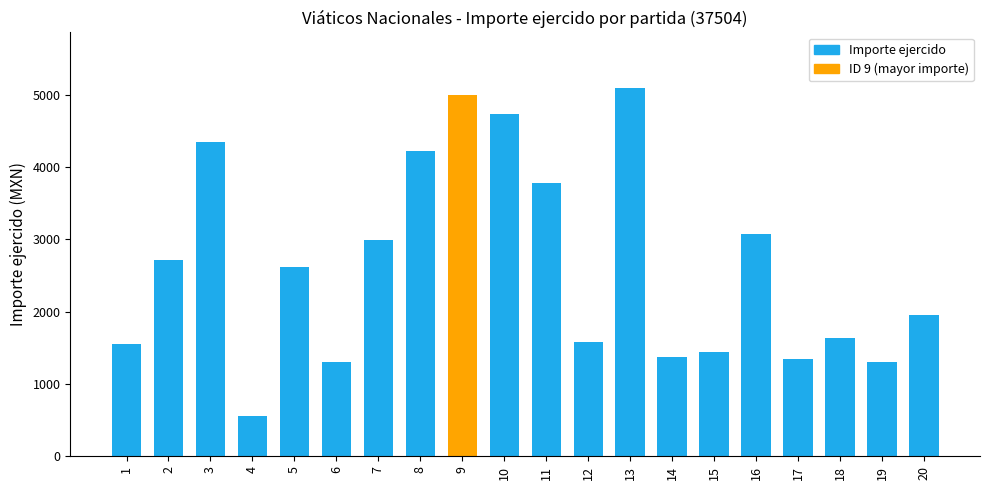

Which label corresponds to the largest value in the chart?

13